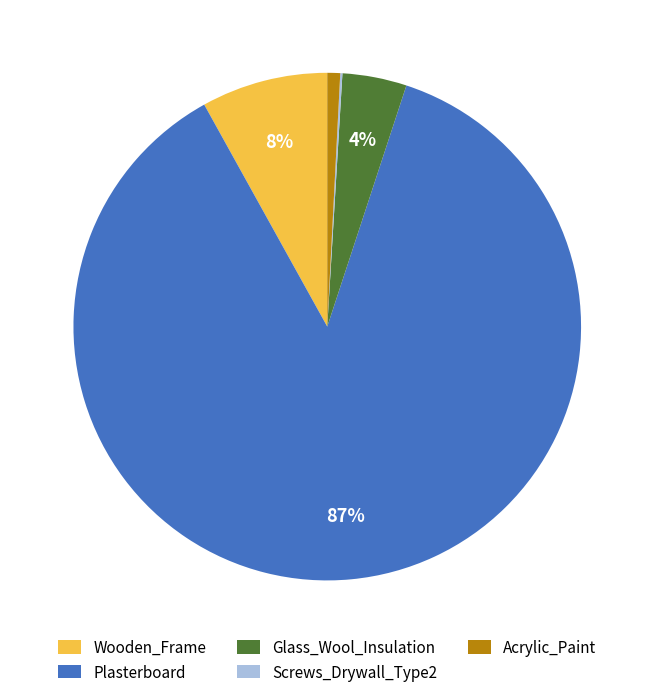

What is the largest slice in the pie chart?

Plasterboard